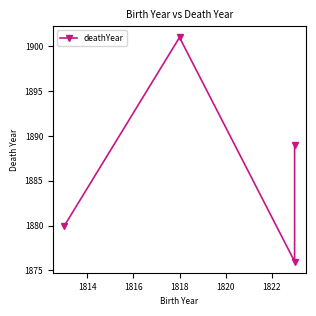

What is the value of the 1st point from the left?

1880